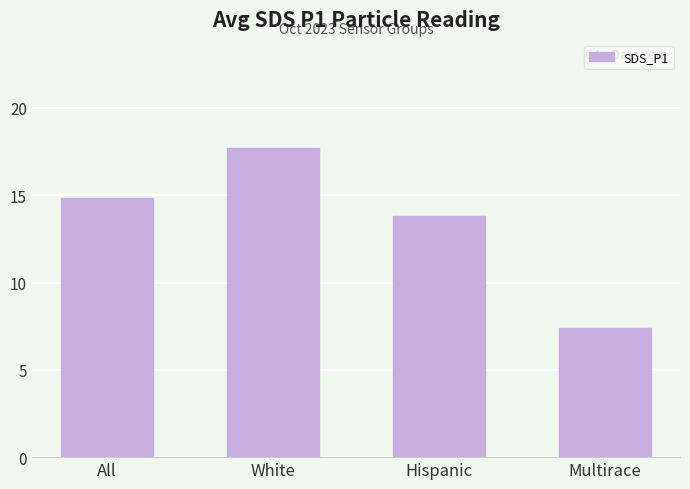

What is the label of the 3rd bar from the left?

Hispanic